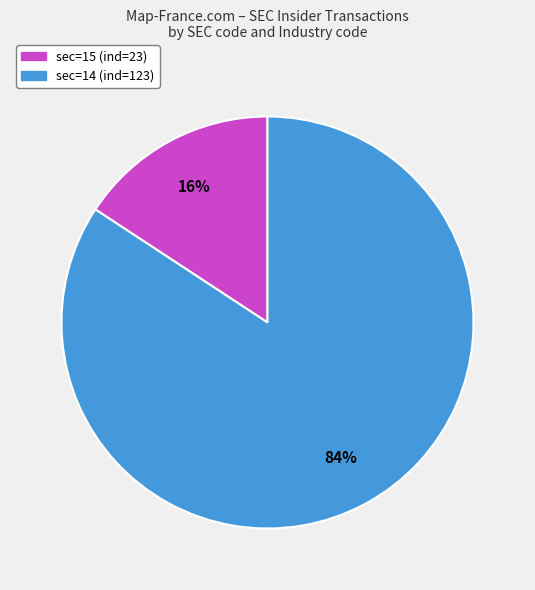

Rank the categories by value from lowest to highest.

sec=15 (ind=23), sec=14 (ind=123)